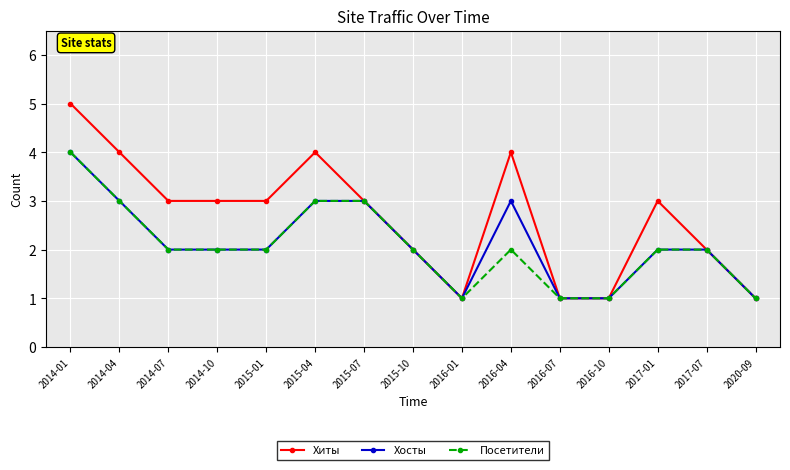

Which series has the largest range (max minus min)?

Хиты